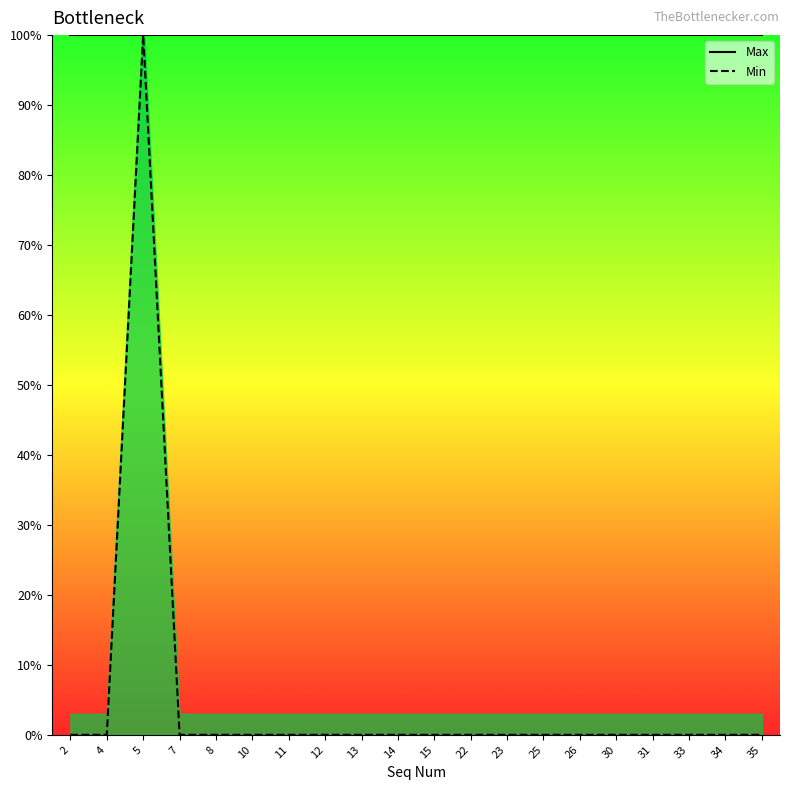

Where is Min nearest to the value 0?

2